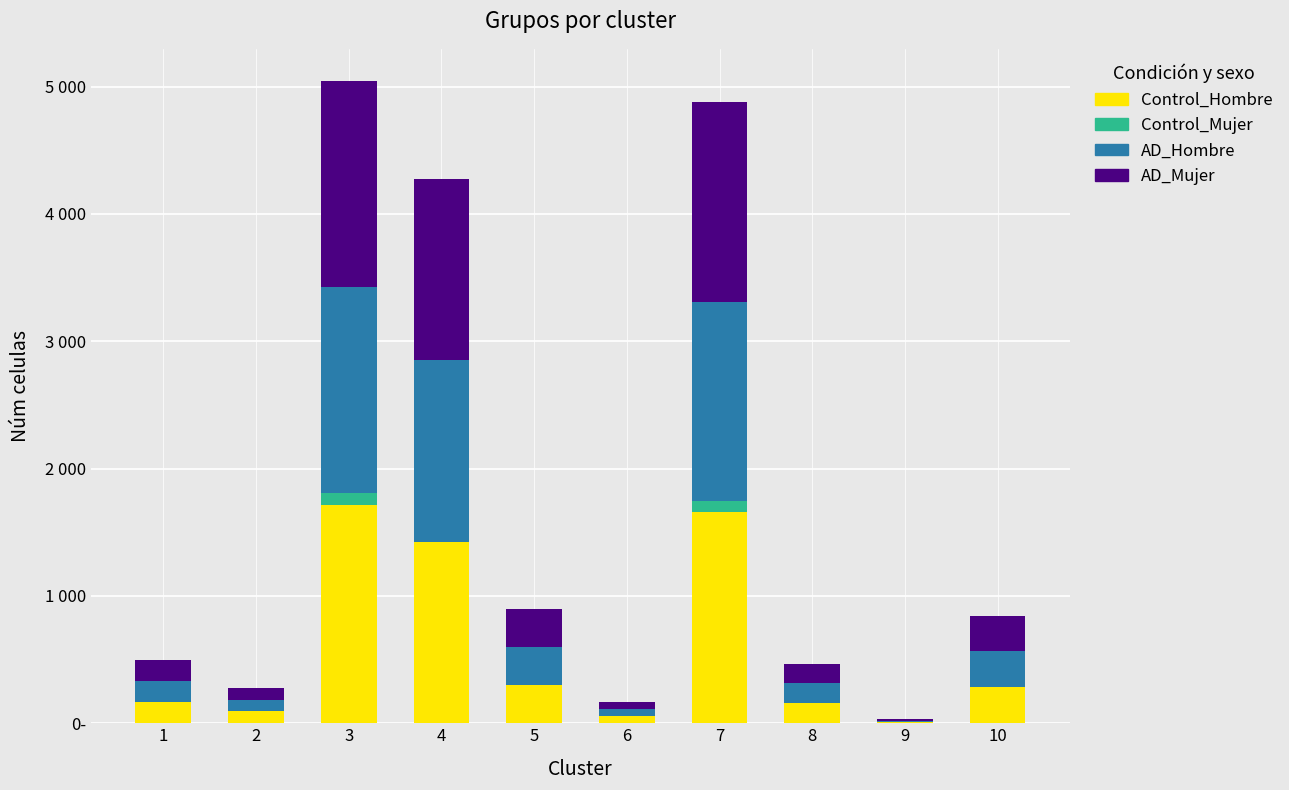

What is the total value across all series at 9?

30.1